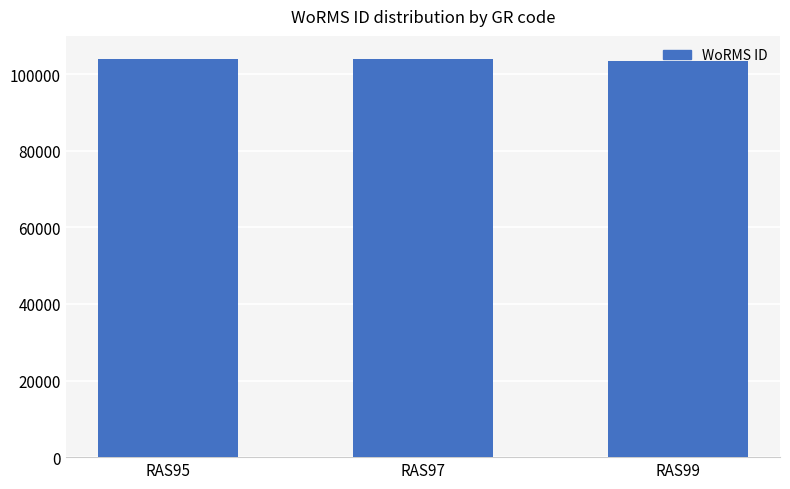

At which label is the value closest to 103695?

RAS95